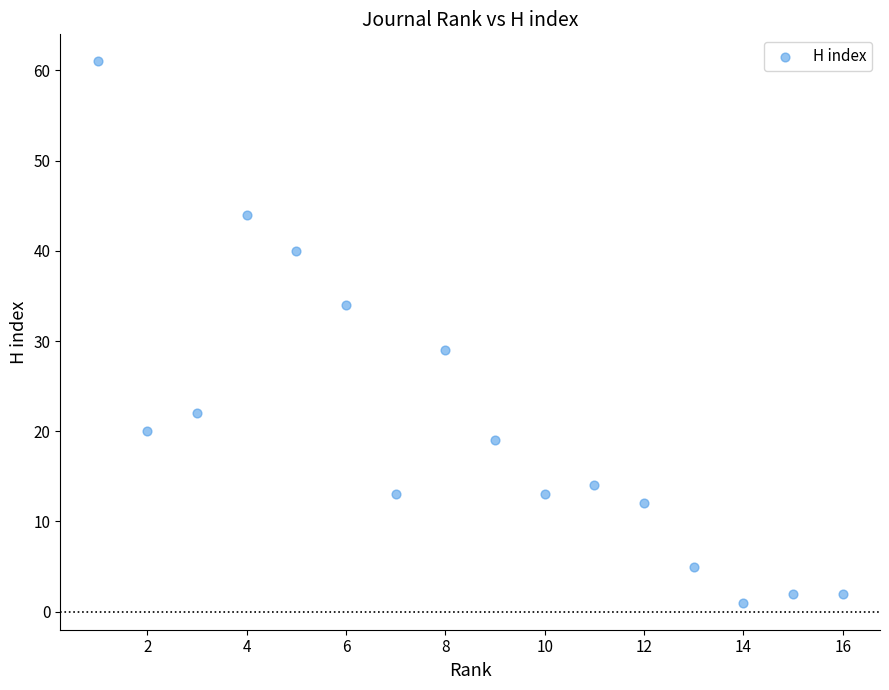

What is the range of Y values (max minus min)?

60